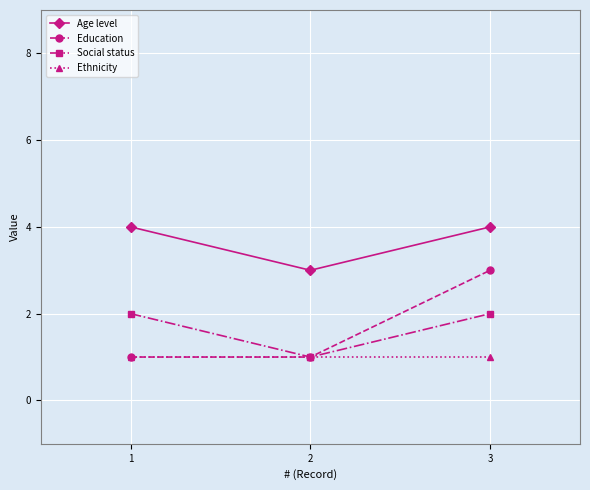

The Age level series shows 5 at 2. True or false?

False